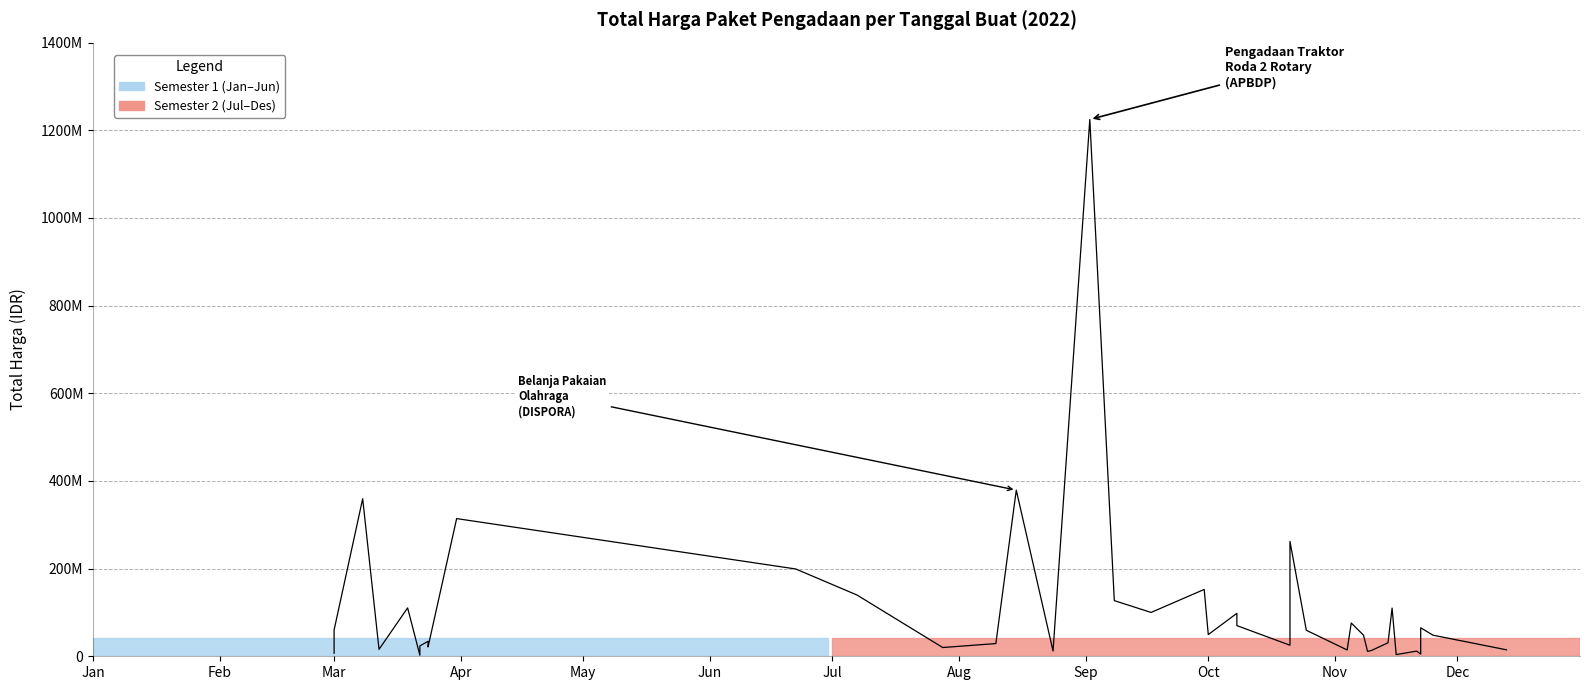

At which category does the data reach its first local peak?

Mar